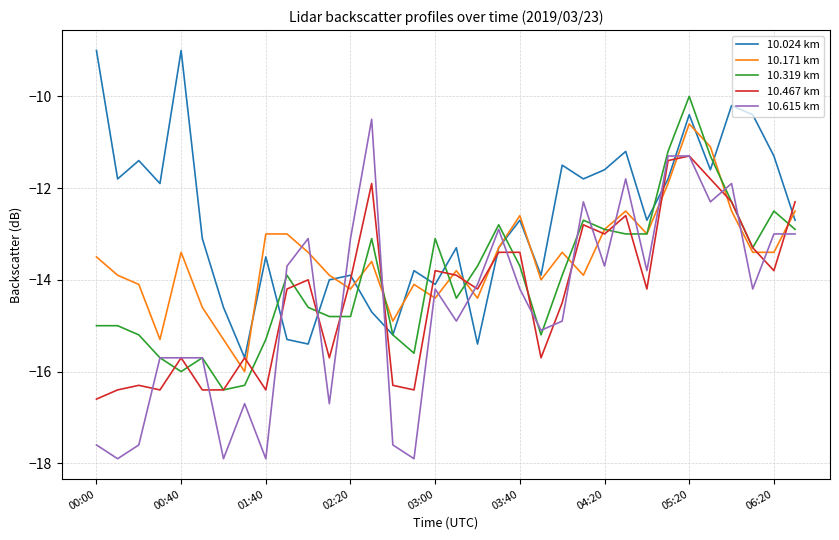

Which series has the widest spread of values?

10.615 km